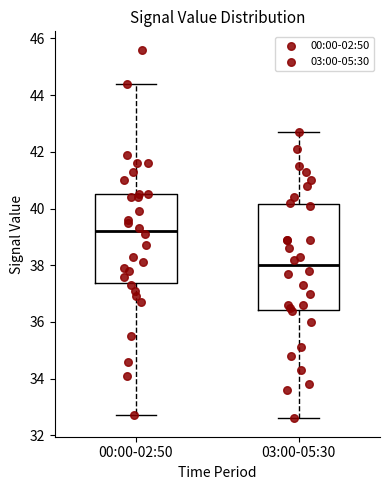

Reading left to right, transcribe this box plot: for each box, give where its median line is, the range the box spans, and where its two whiskers end, as read against the y-axis. The values are not printed on the chart, so give them approximately, as read against the axis.

00:00-02:50: median 39.2, box 37.4 to 40.6, whiskers 32.8 to 44.4
03:00-05:30: median 38.0, box 36.4 to 40.2, whiskers 32.6 to 42.8